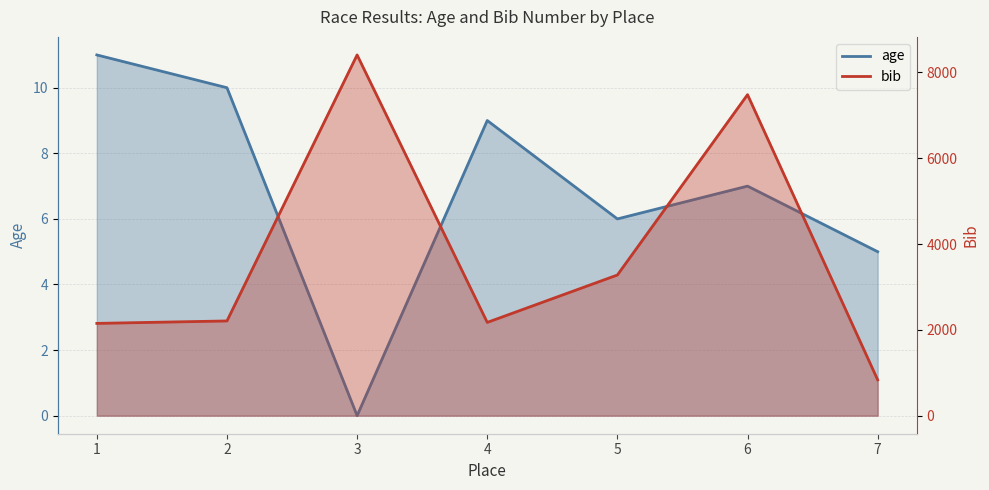

What is the value of the bib point at the 2nd from the left?

2208